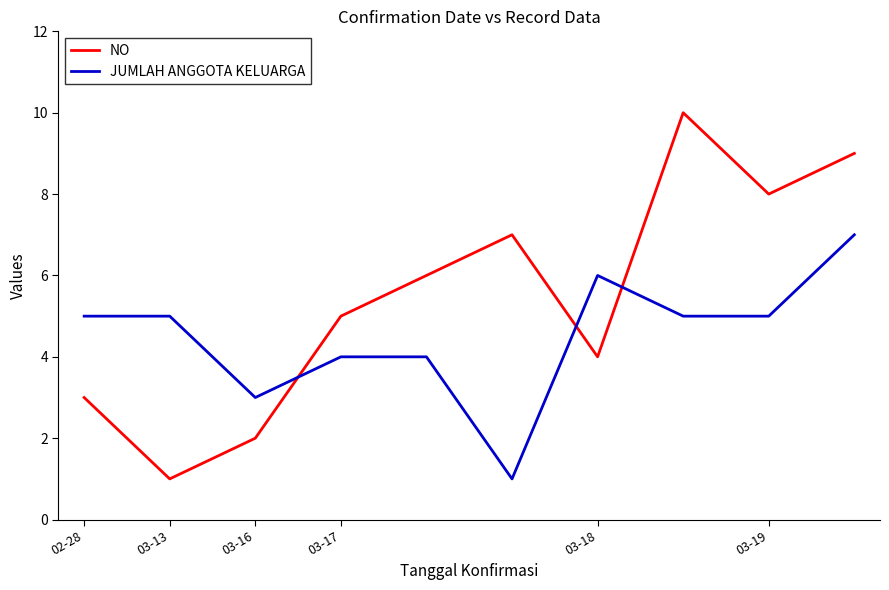

True or false: JUMLAH ANGGOTA KELUARGA and NO cross at least once.

True